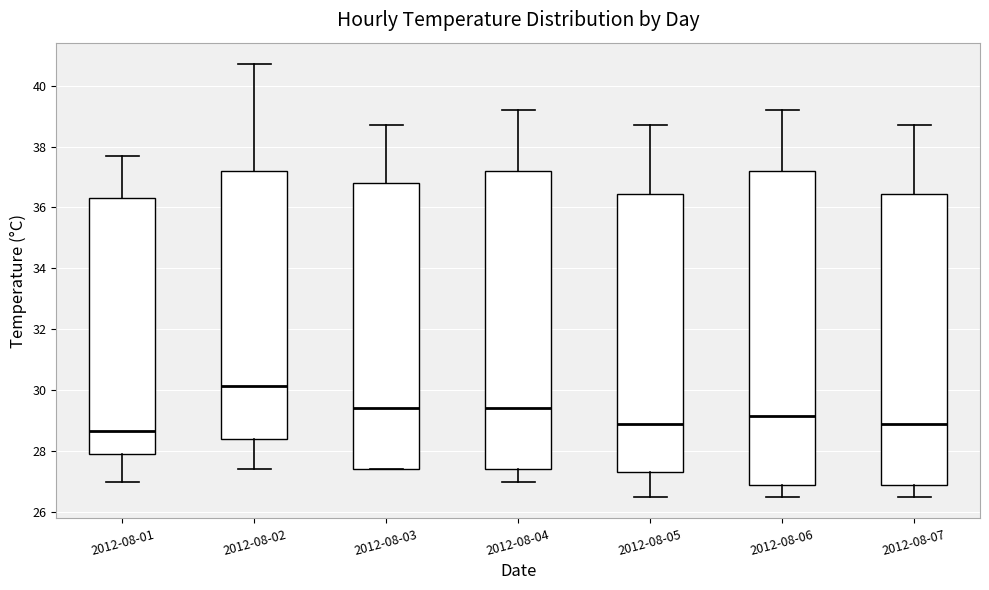

Which box's median line is the highest?

2012-08-02